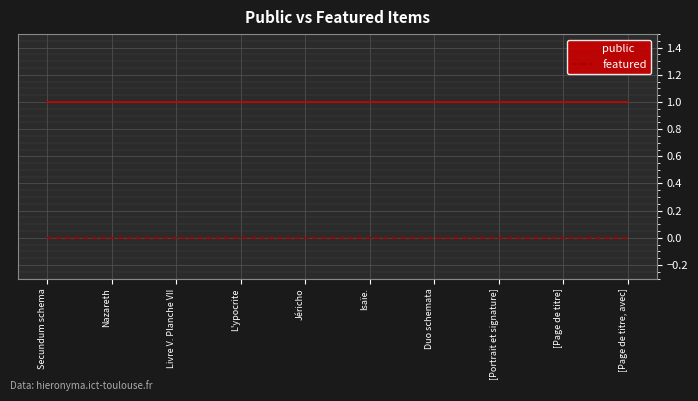

Count the number of categories in the chart.

10